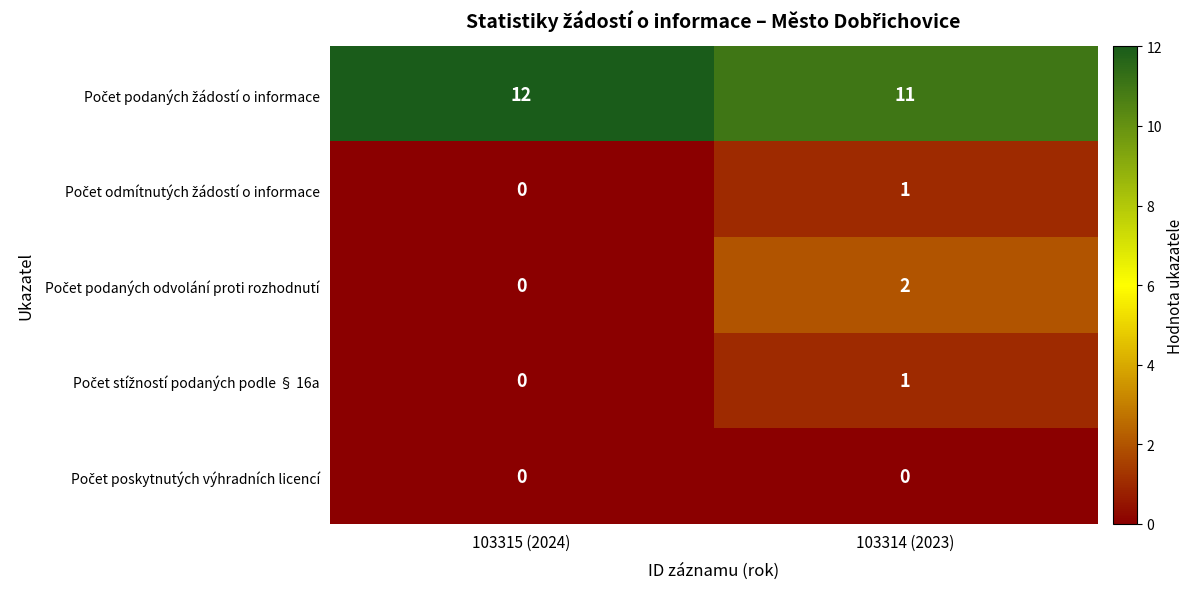

Which category has the highest value across all series?

103315 (2024)